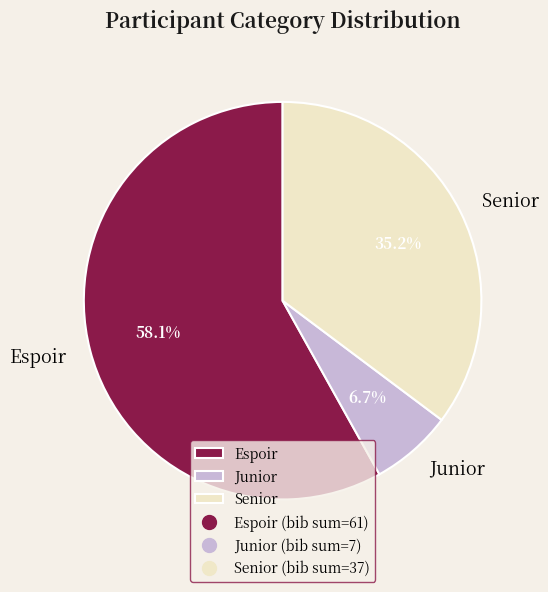

What portion of the pie excludes Junior?

93.3%